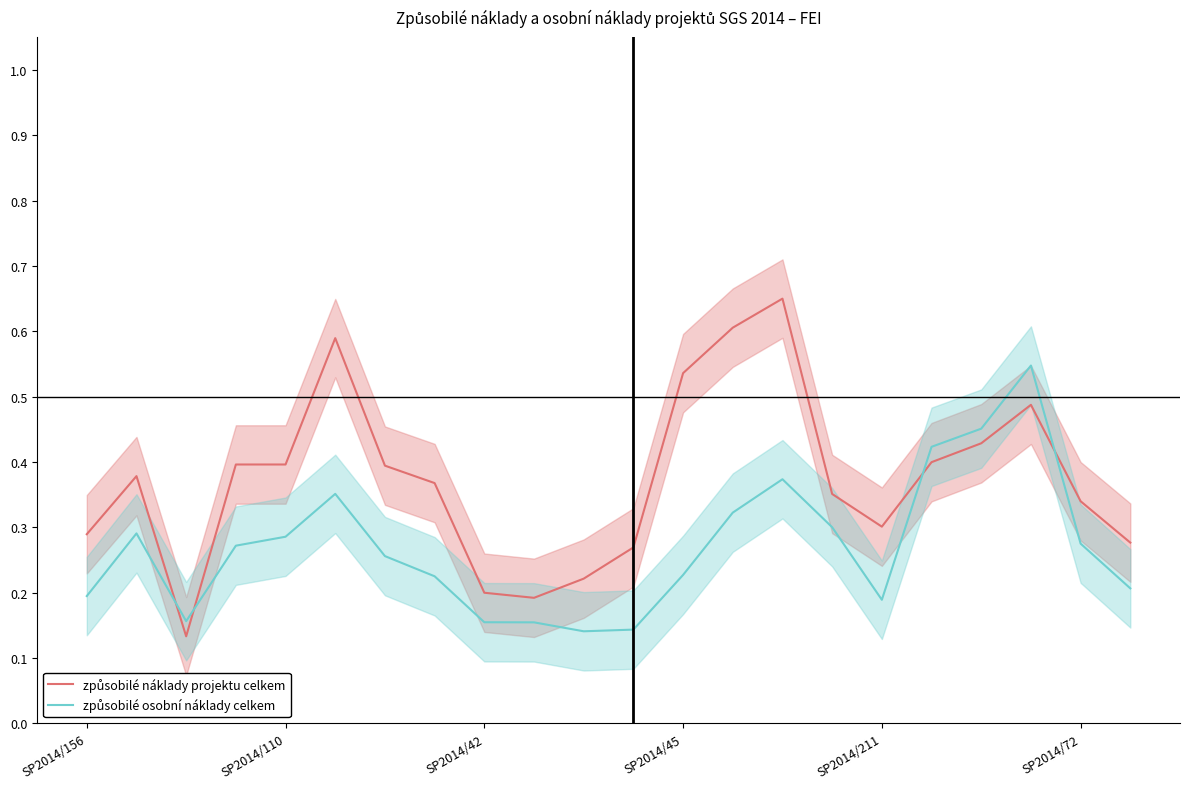

Which has a higher value, SP2014/45 or SP2014/110?

SP2014/45